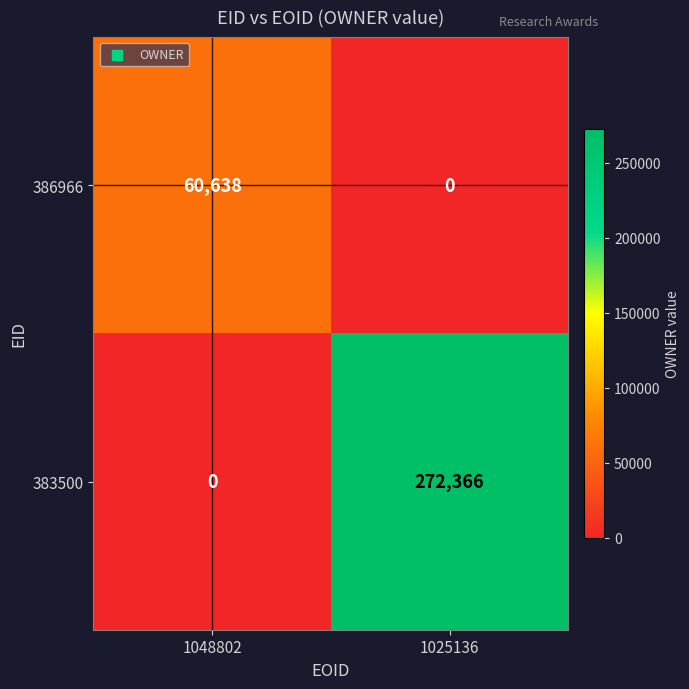

At how many categories does at least one series exceed 120927?

1